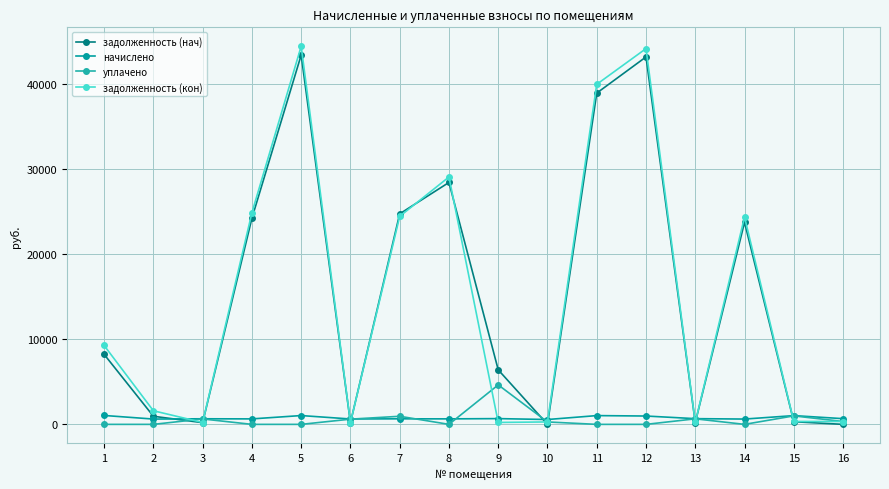

The задолженность (кон) series shows 67190.8 at 5. True or false?

False